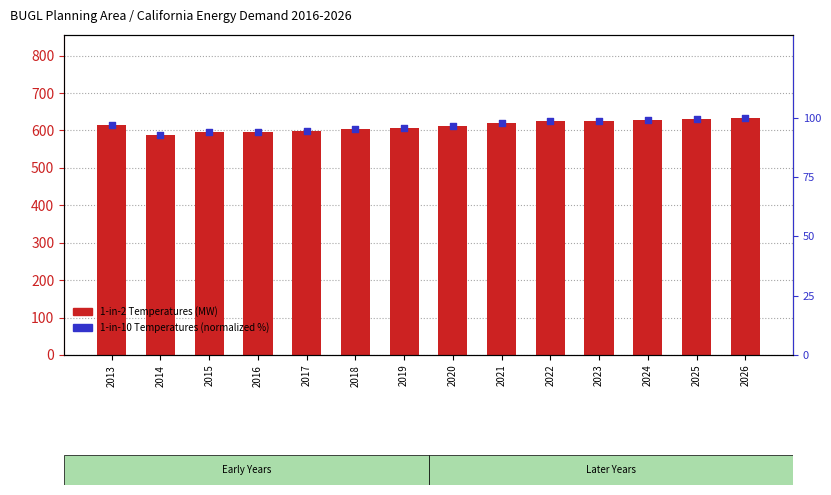

At which category is the sum across all series the highest?

2026